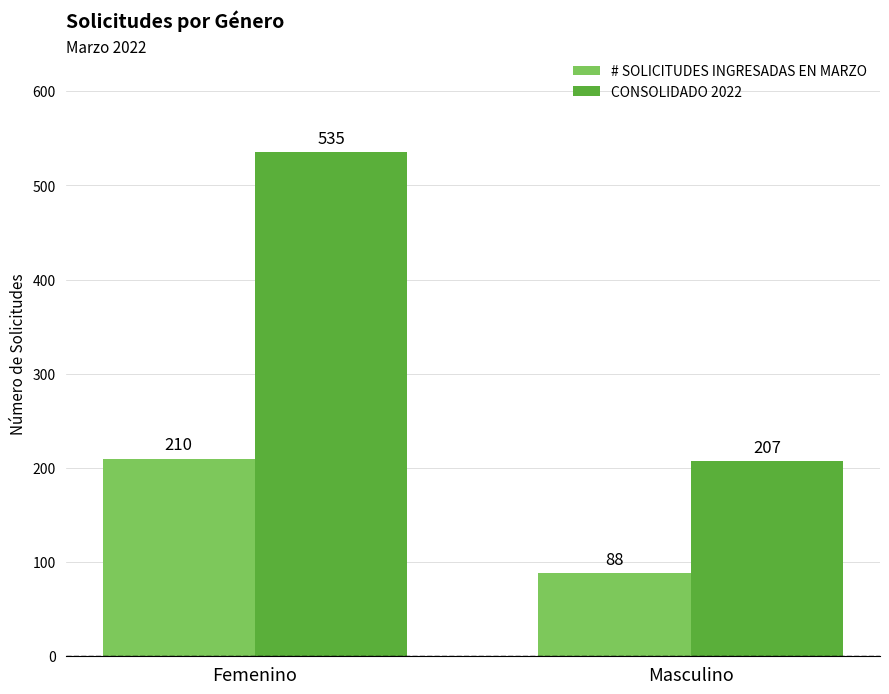

The value of CONSOLIDADO 2022 at Femenino is 951. True or false?

False